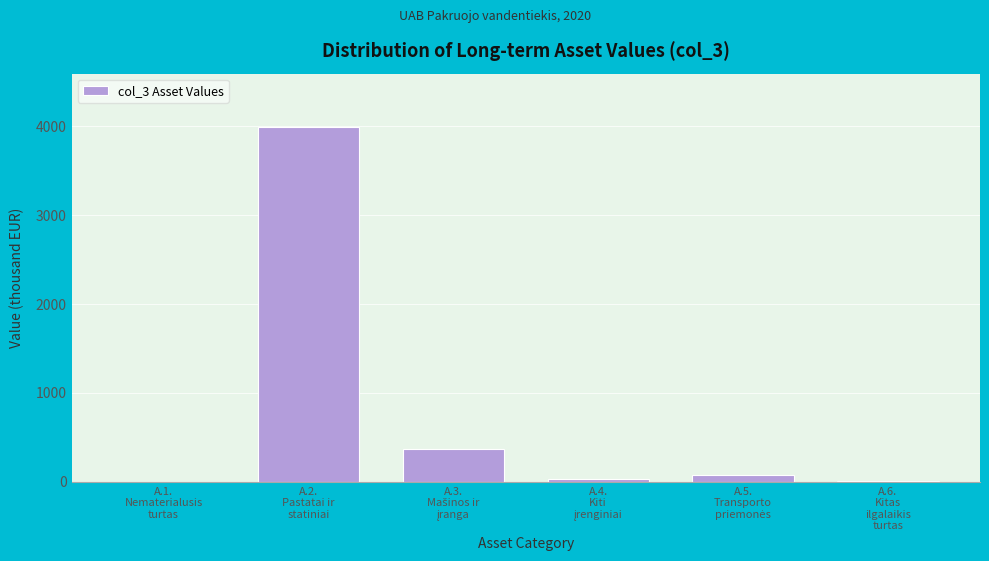

What is the sum of all values?

4481.3